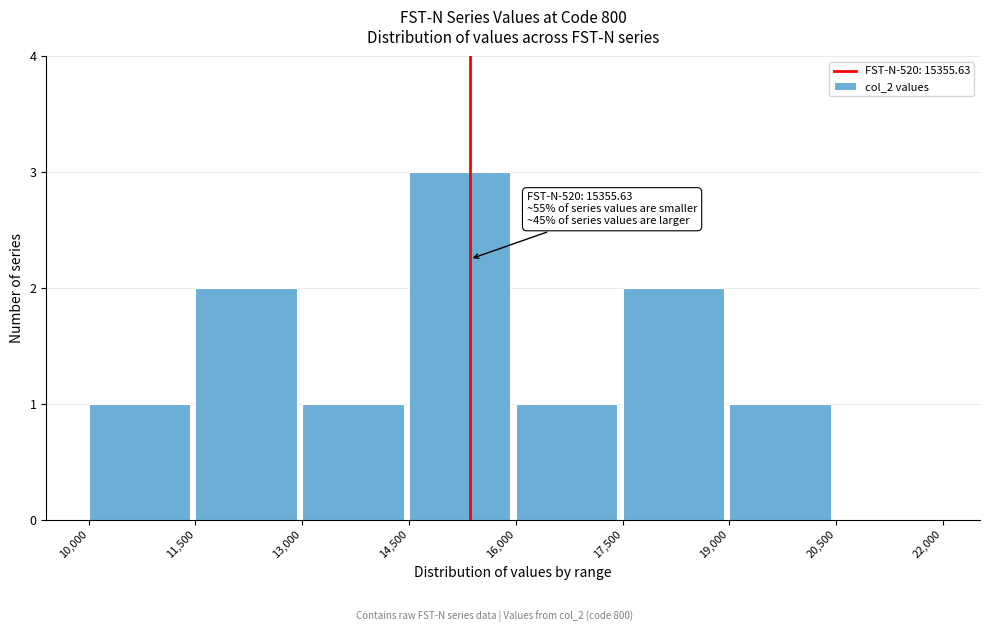

Over which range of the x-axis is the bar tallest?

14,500 to 16,000